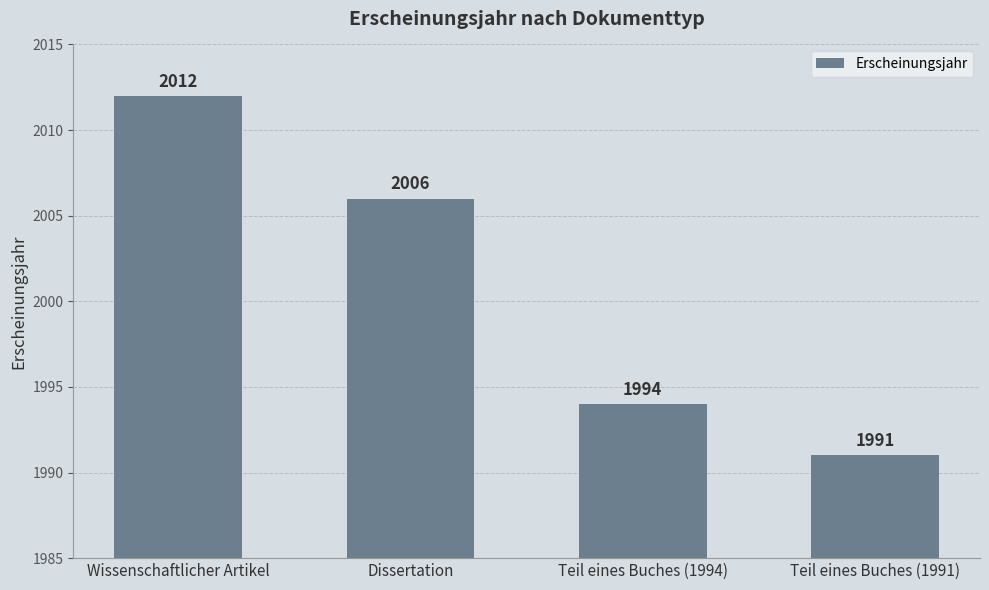

Which has a higher value, Teil eines Buches (1994) or Dissertation?

Dissertation